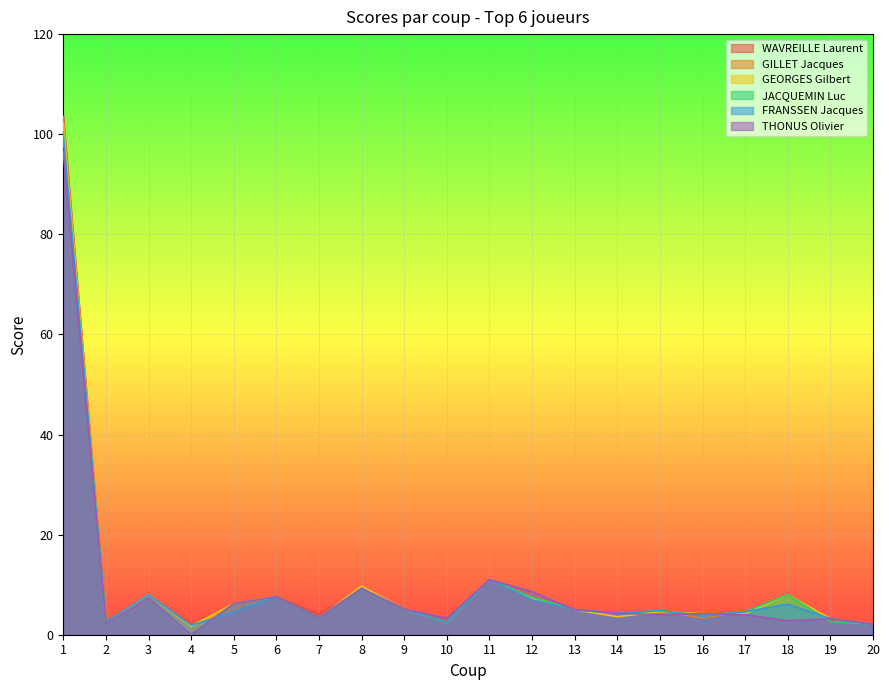

Between 20 and 10, which is larger?

10